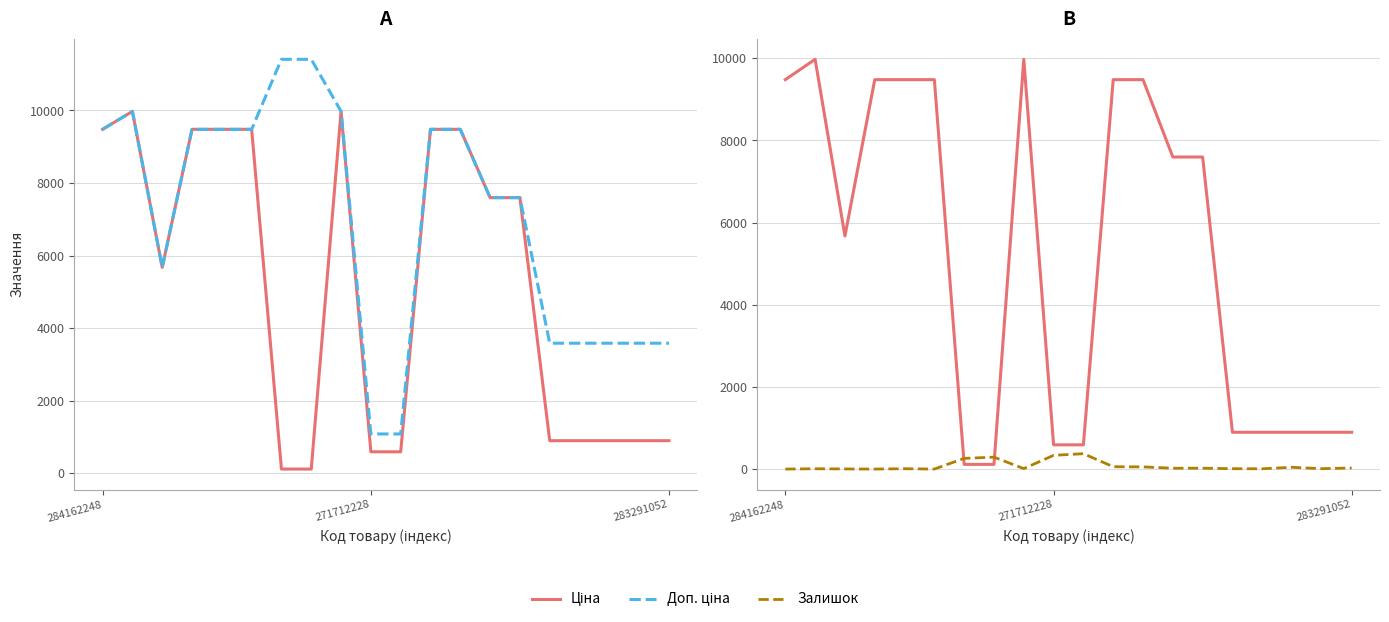

What is the label of the 15th point from the right?

5